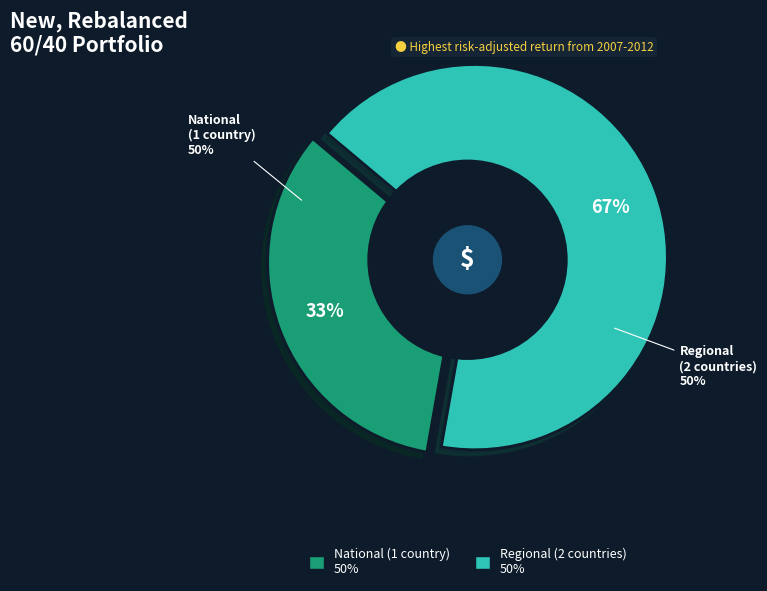

What percentage is the 1 Country slice, to the nearest percent?

33%